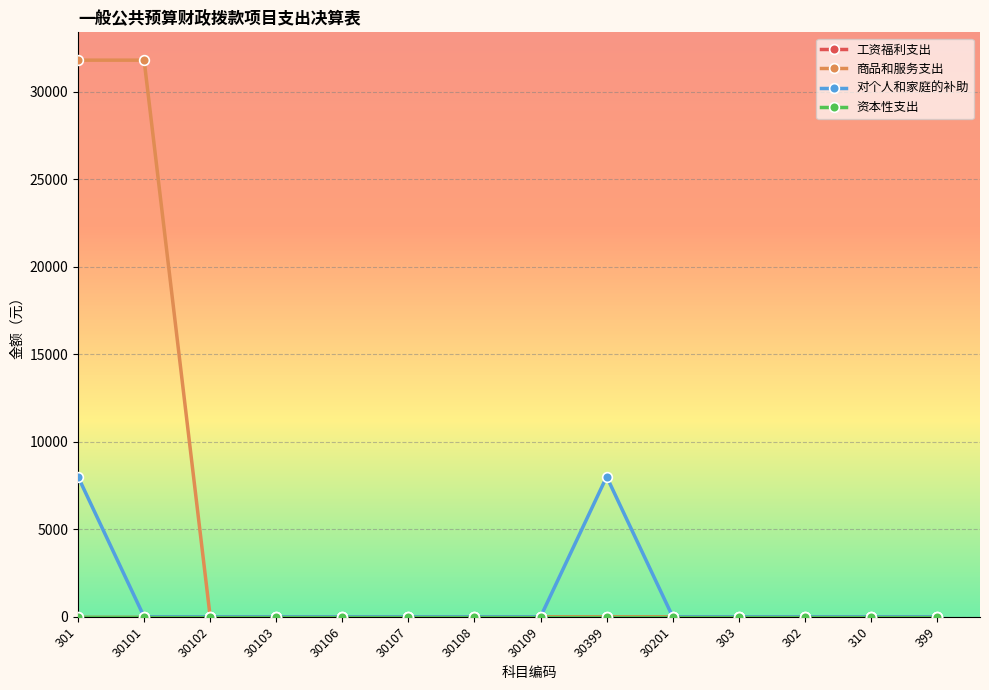

True or false: 对个人和家庭的补助 and 工资福利支出 cross at least once.

False